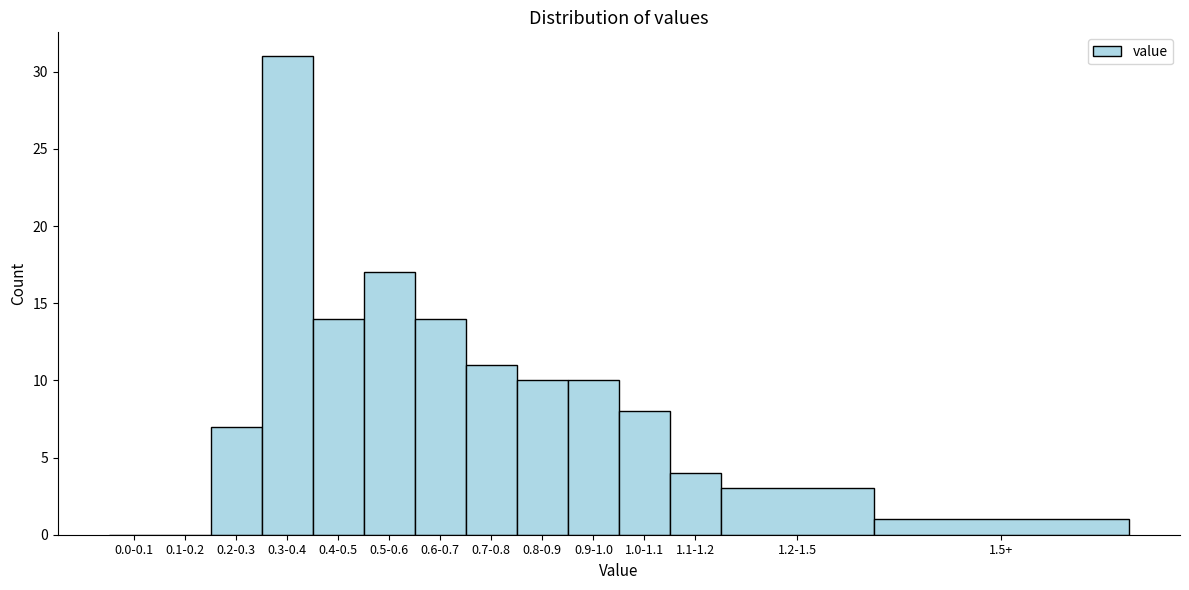

Reading right to left, extract all data points from this chart.

1.5+=1	1.2-1.5=3	1.1-1.2=4	1.0-1.1=8	0.9-1.0=10	0.8-0.9=10	0.7-0.8=11	0.6-0.7=14	0.5-0.6=17	0.4-0.5=14	0.3-0.4=31	0.2-0.3=7	0.1-0.2=0	0.0-0.1=0